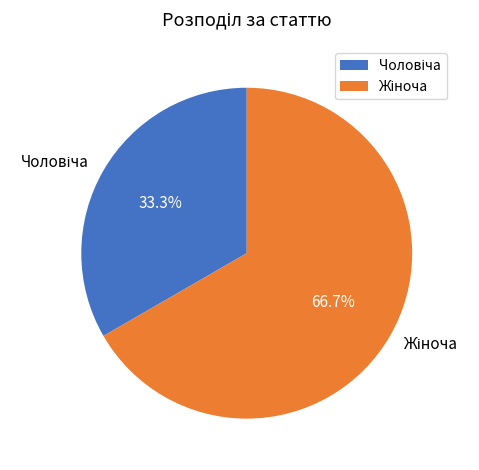

Does any single category account for the majority?

Yes